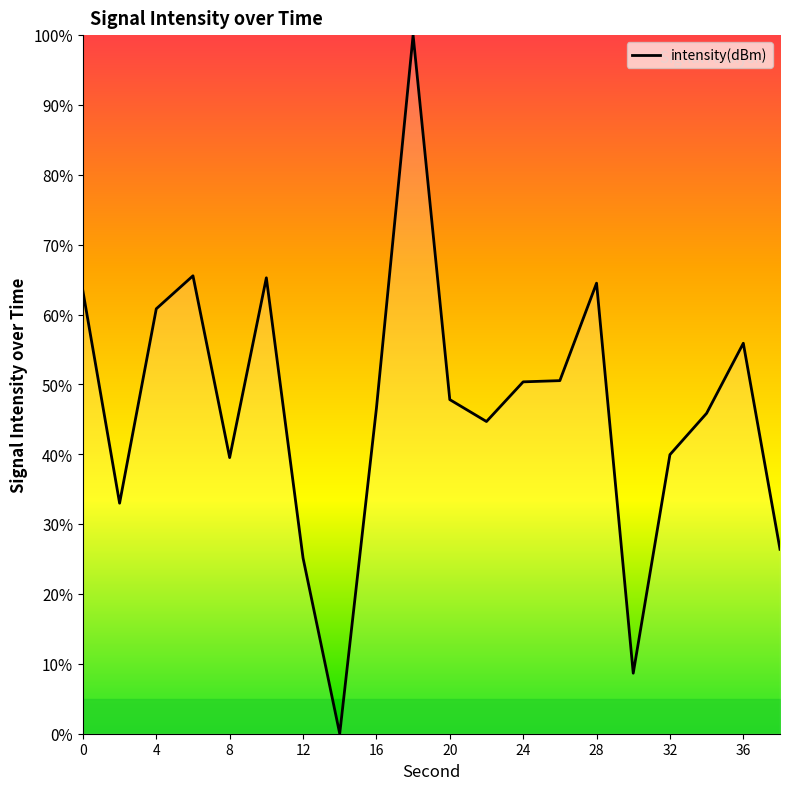

Count the number of categories in the chart.

20